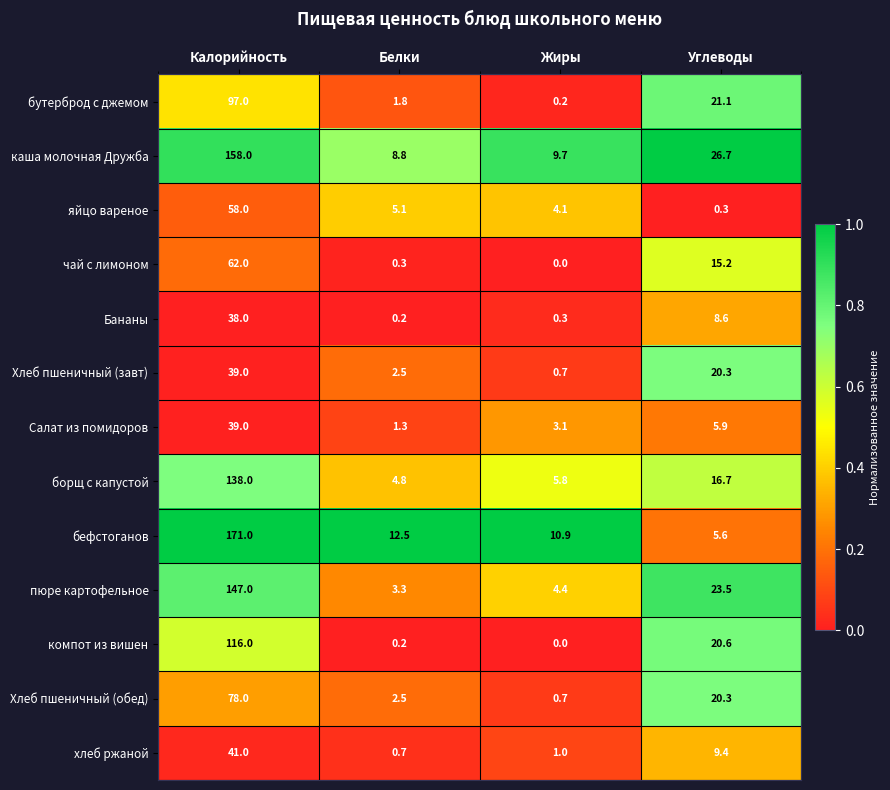

True or false: чай с лимоном has a value of 0.0 at Жиры.

True